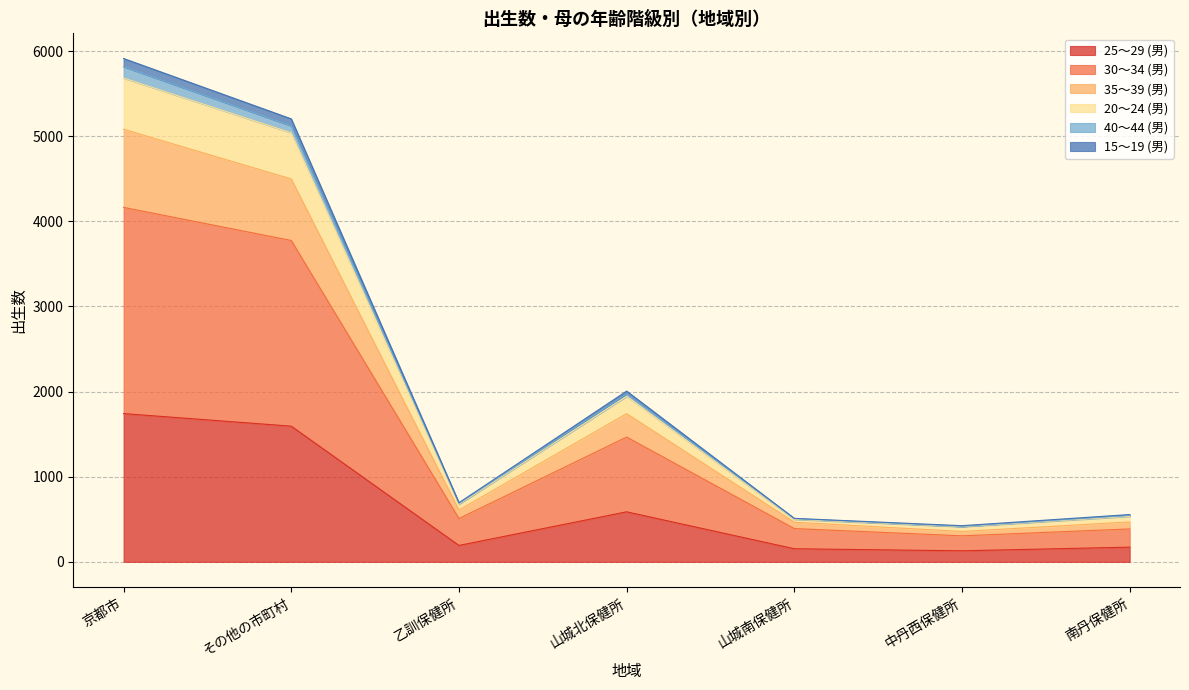

The value of 25～29 (男) at その他の市町村 is 381. True or false?

False